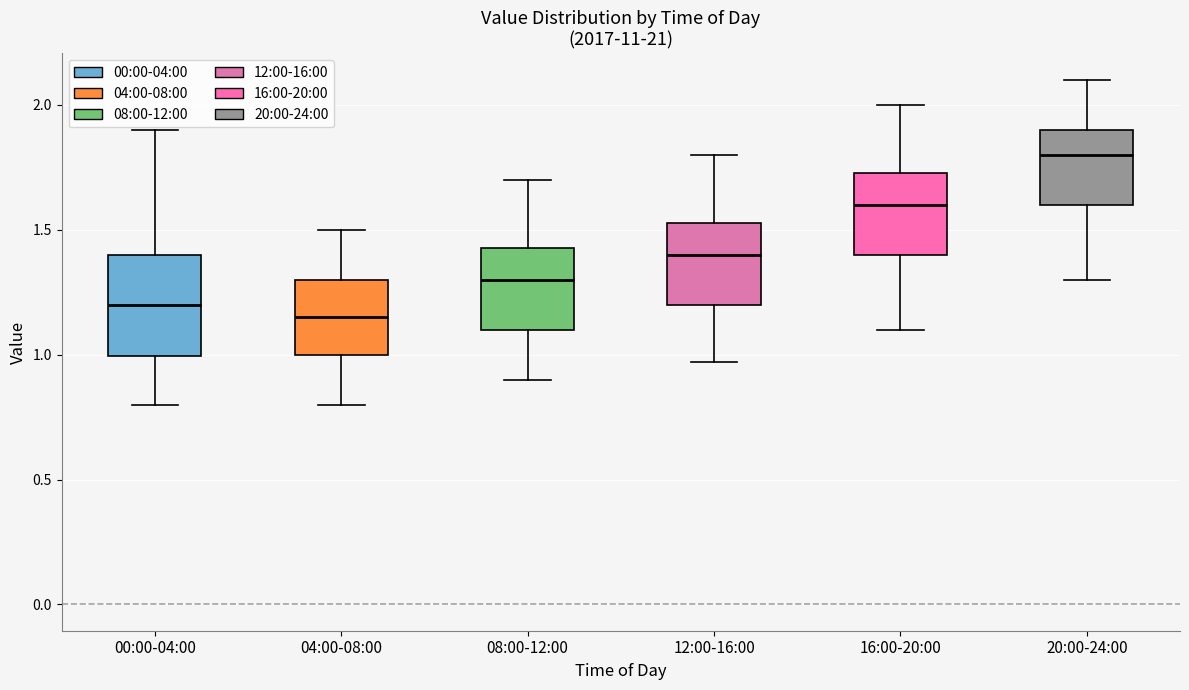

Comparing the boxes themselves (not the whiskers), which one is the tallest?

00:00-04:00